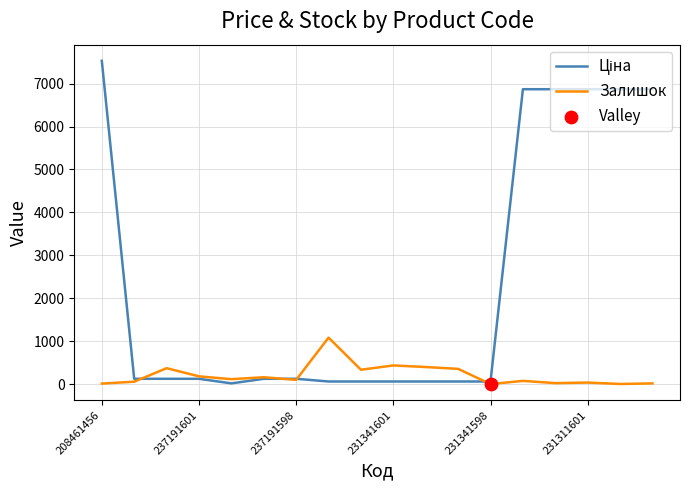

At how many categories does at least one series exceed 3855?

6